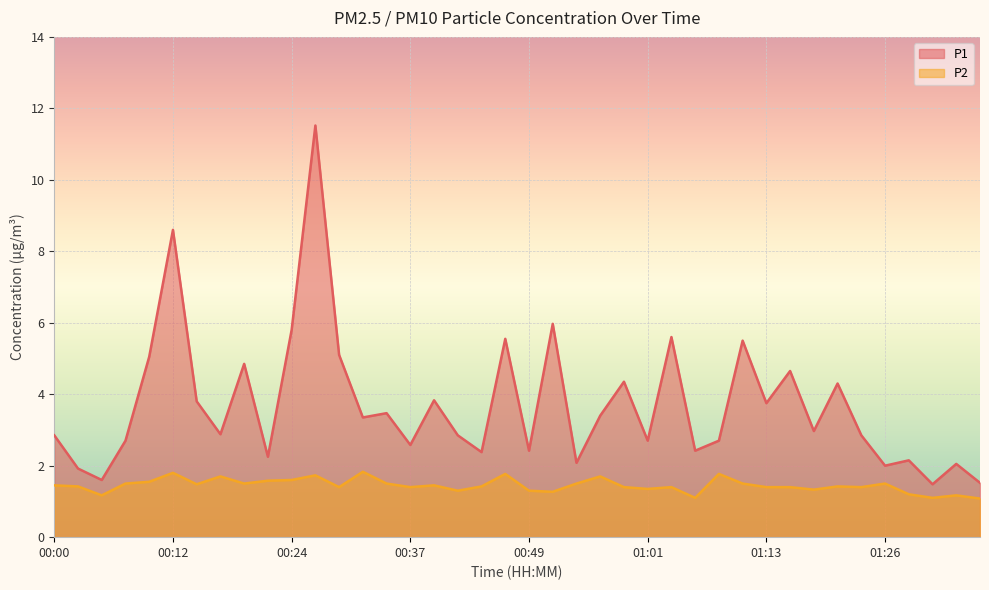

What is the maximum value shown in the chart?

11.5